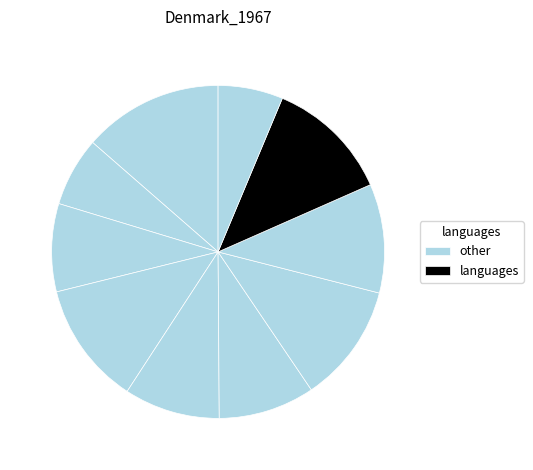

The چربى ها و روغن حيوانى و ... slice represents 21% of the pie. True or false?

False